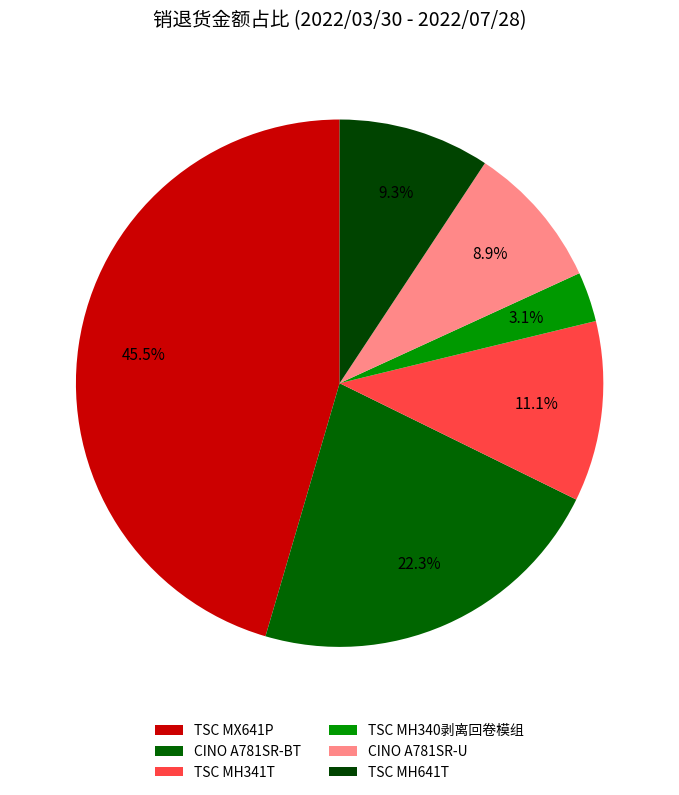

To the nearest percent, what is the average slice percentage?

17%